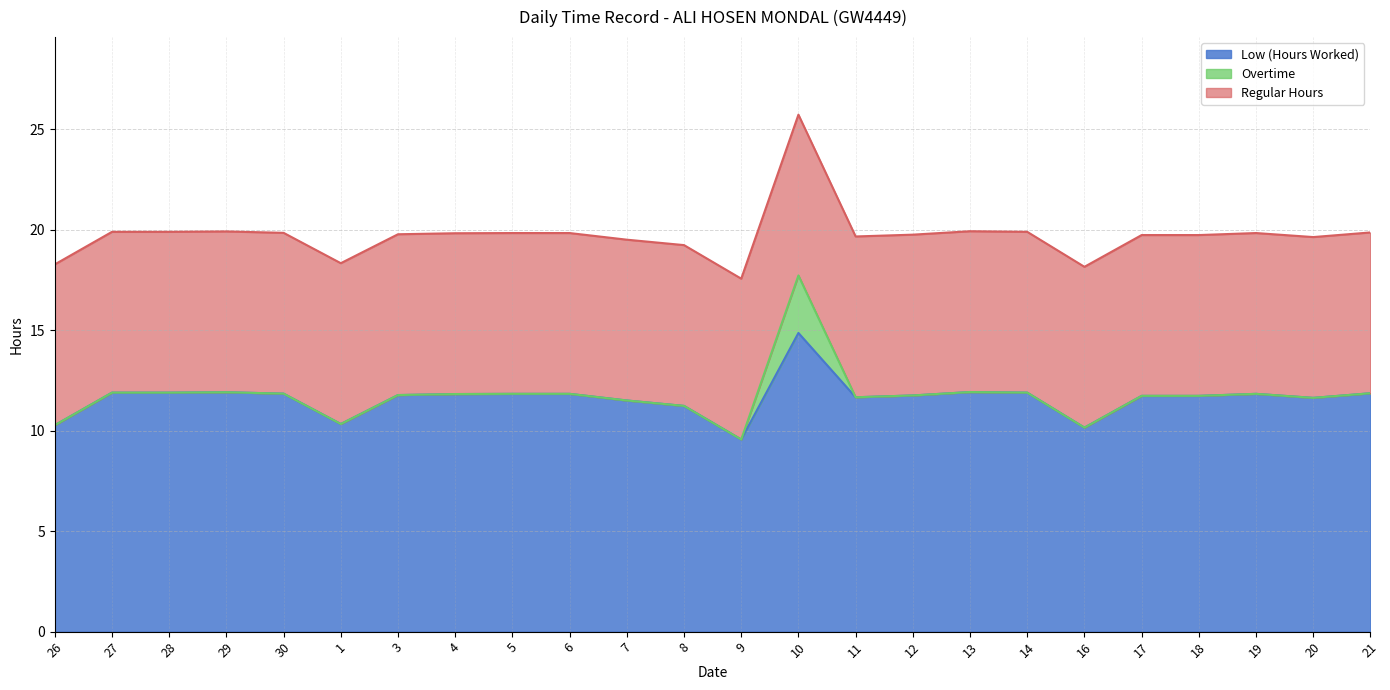

True or false: Low (Hours Worked) and Regular Hours cross at least once.

False